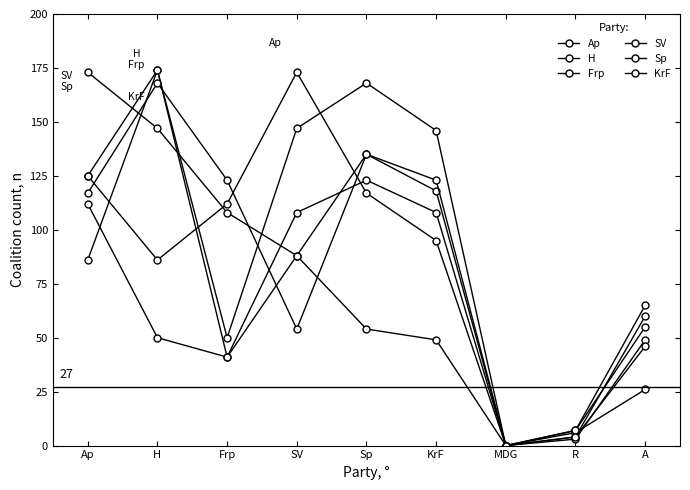

How many lines are shown in the chart?

6